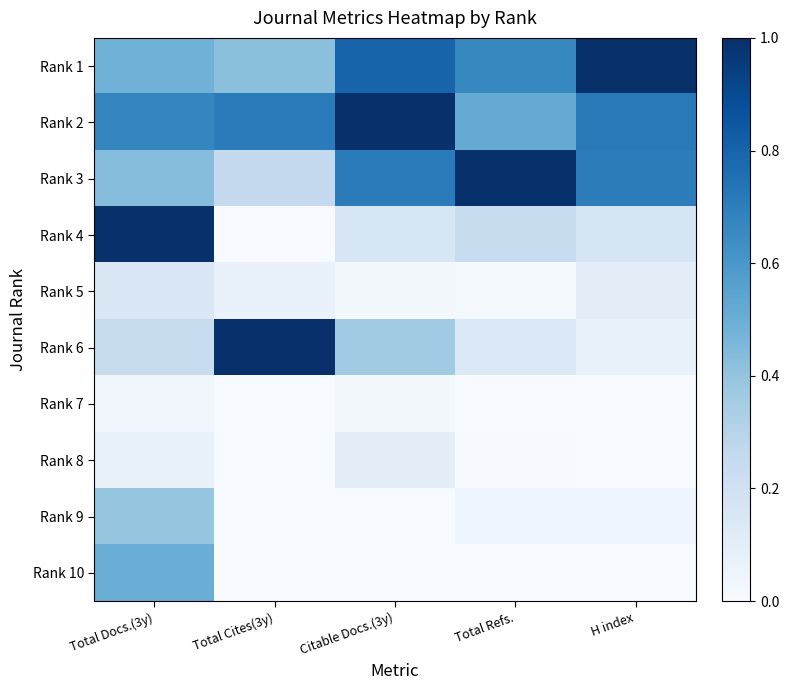

What is the total value across all series at Total Refs.?

2.6